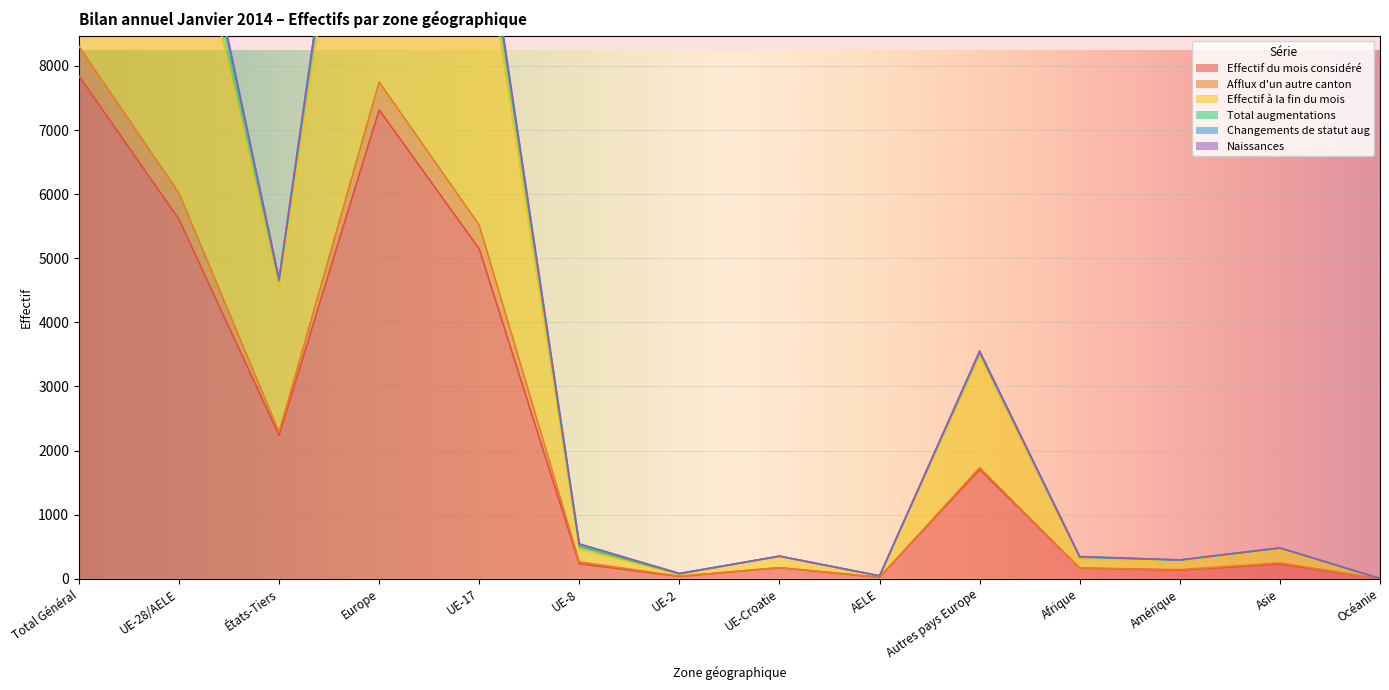

Reading left to right, list all the values displayed in this chart.

Effectif du mois considéré: Total Général=7845	UE-28/AELE=5608	États-Tiers=2237	Europe=7314	UE-17=5146	UE-8=234	UE-2=35	UE-Croatie=171	AELE=22	Autres pays Europe=1706	Afrique=166	Amérique=134	Asie=230	Océanie=1
Afflux d'un autre canton: Total Général=8306	UE-28/AELE=6017	États-Tiers=2289	Europe=7750	UE-17=5517	UE-8=264	UE-2=40	UE-Croatie=174	AELE=22	Autres pays Europe=1733	Afrique=167	Amérique=142	Asie=246	Océanie=1
Effectif à la fin du mois: Total Général=15947	UE-28/AELE=11435	États-Tiers=4512	Europe=14907	UE-17=10511	UE-8=461	UE-2=70	UE-Croatie=350	AELE=43	Autres pays Europe=3472	Afrique=308	Amérique=274	Asie=454	Océanie=4
Total augmentations: Total Général=16640	UE-28/AELE=11984	États-Tiers=4656	Europe=15523	UE-17=10964	UE-8=541	UE-2=82	UE-Croatie=352	AELE=45	Autres pays Europe=3539	Afrique=341	Amérique=293	Asie=479	Océanie=4
Naissances: Total Général=16523	UE-28/AELE=11876	États-Tiers=4647	Europe=15411	UE-17=10896	UE-8=506	UE-2=77	UE-Croatie=352	AELE=45	Autres pays Europe=3535	Afrique=340	Amérique=290	Asie=478	Océanie=4